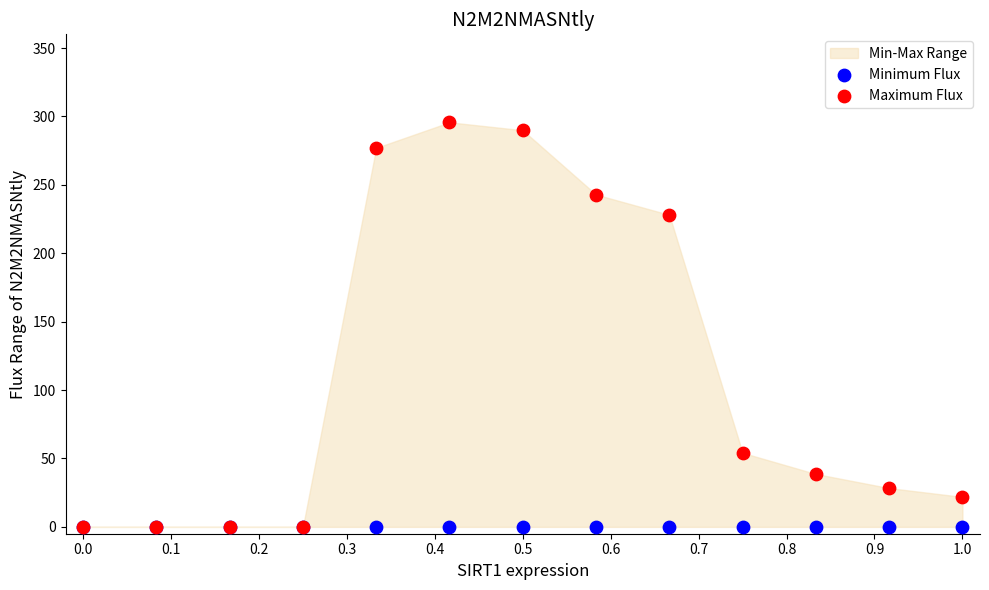

Across all series, what Y value is closest to 147?

228.1